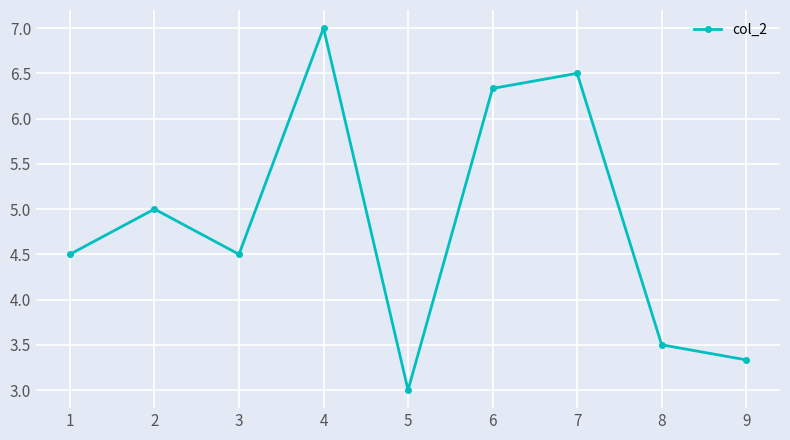

What is the sum of the values at 8 and 1?

8.0